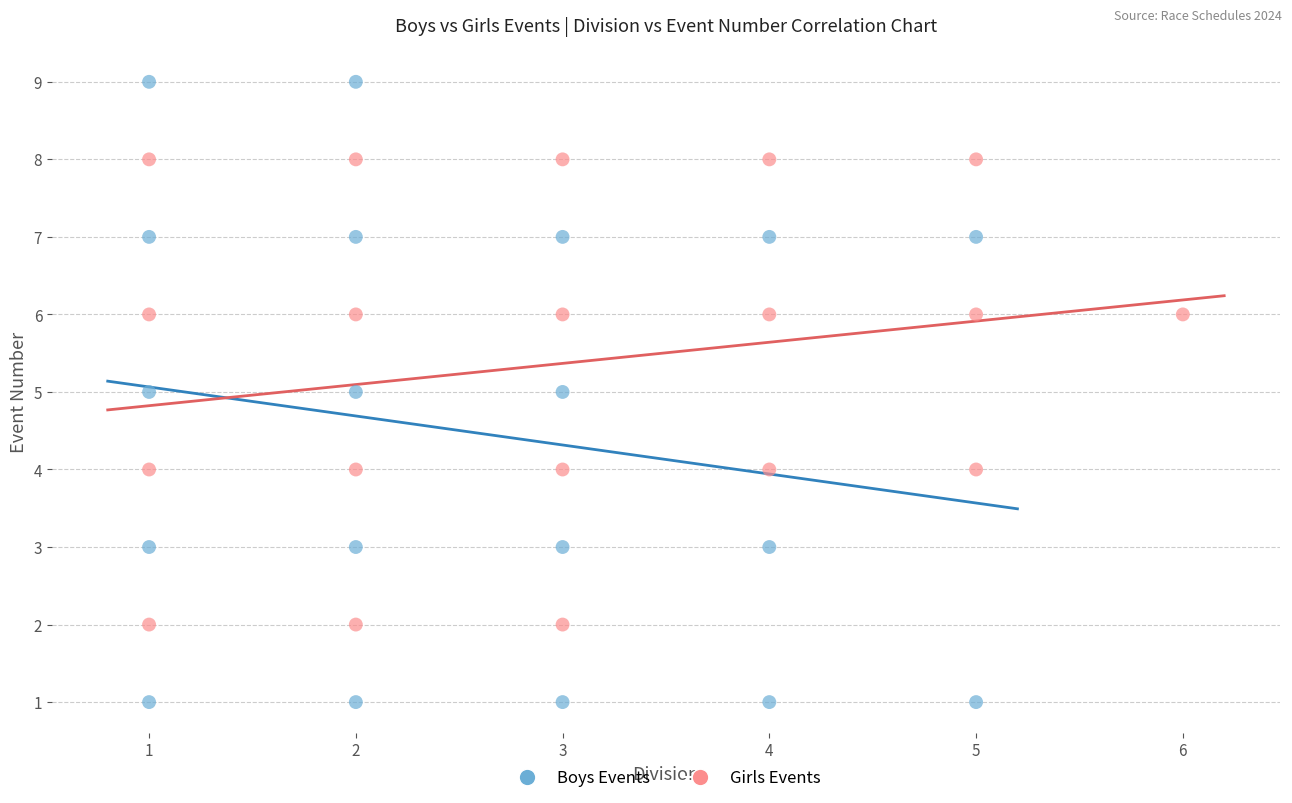

Which series contains the lowest Y value?

Boys Events